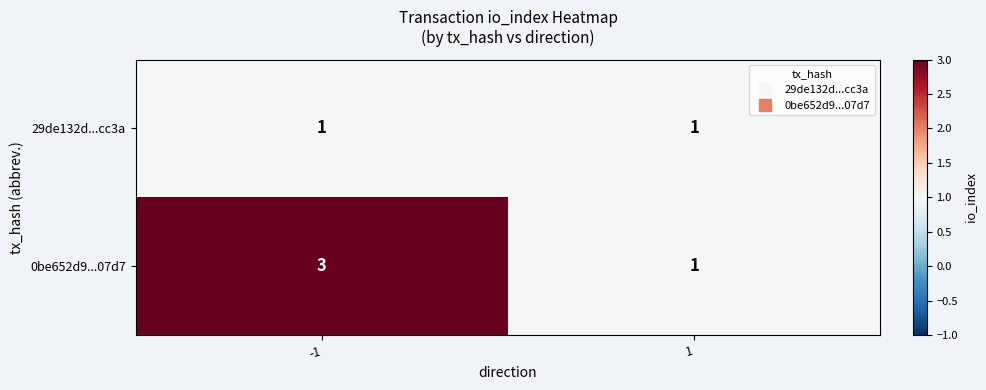

Rank the series by their maximum value, from highest to lowest.

0be652d9...07d7, 29de132d...cc3a